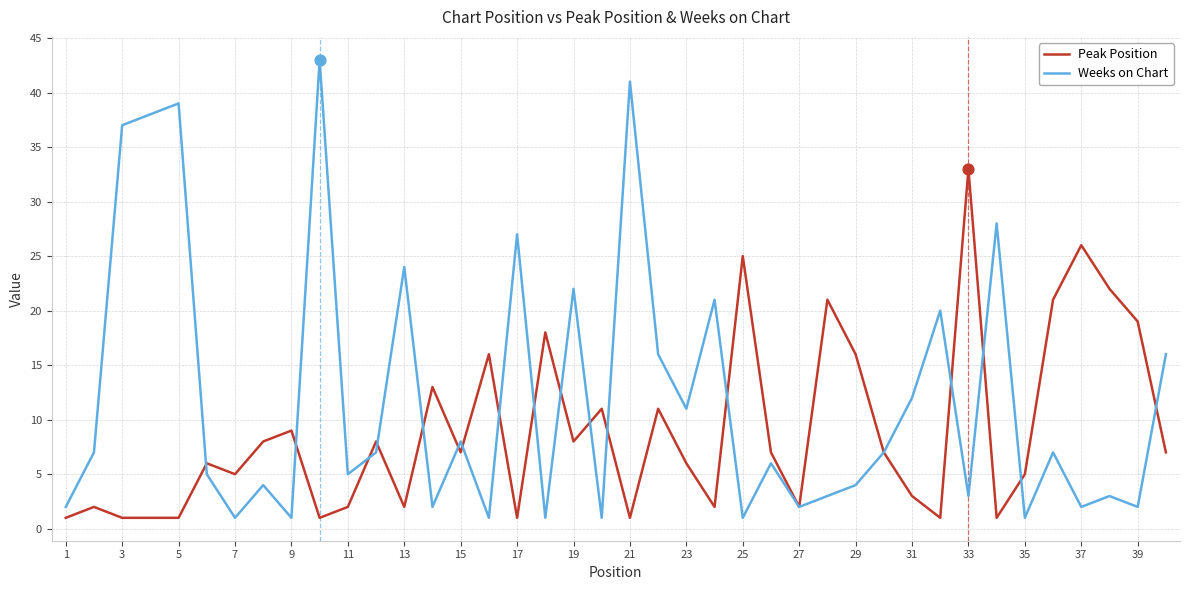

Which series has the largest range (max minus min)?

Weeks on Chart